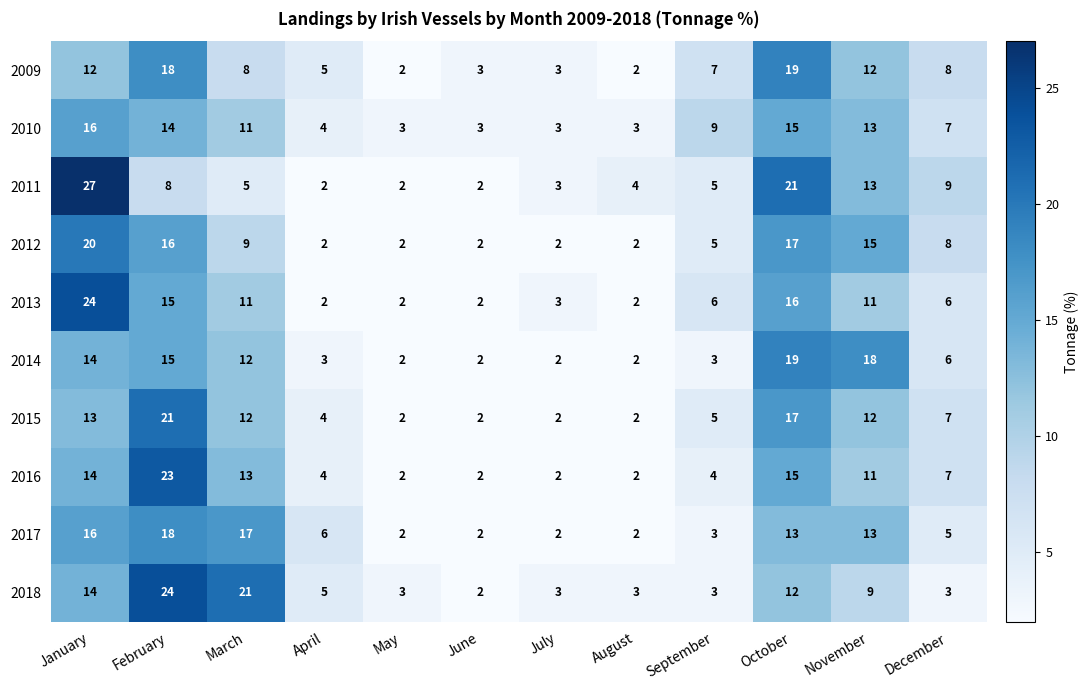

What is the difference between the second highest and second lowest values in the 2016 series?

13